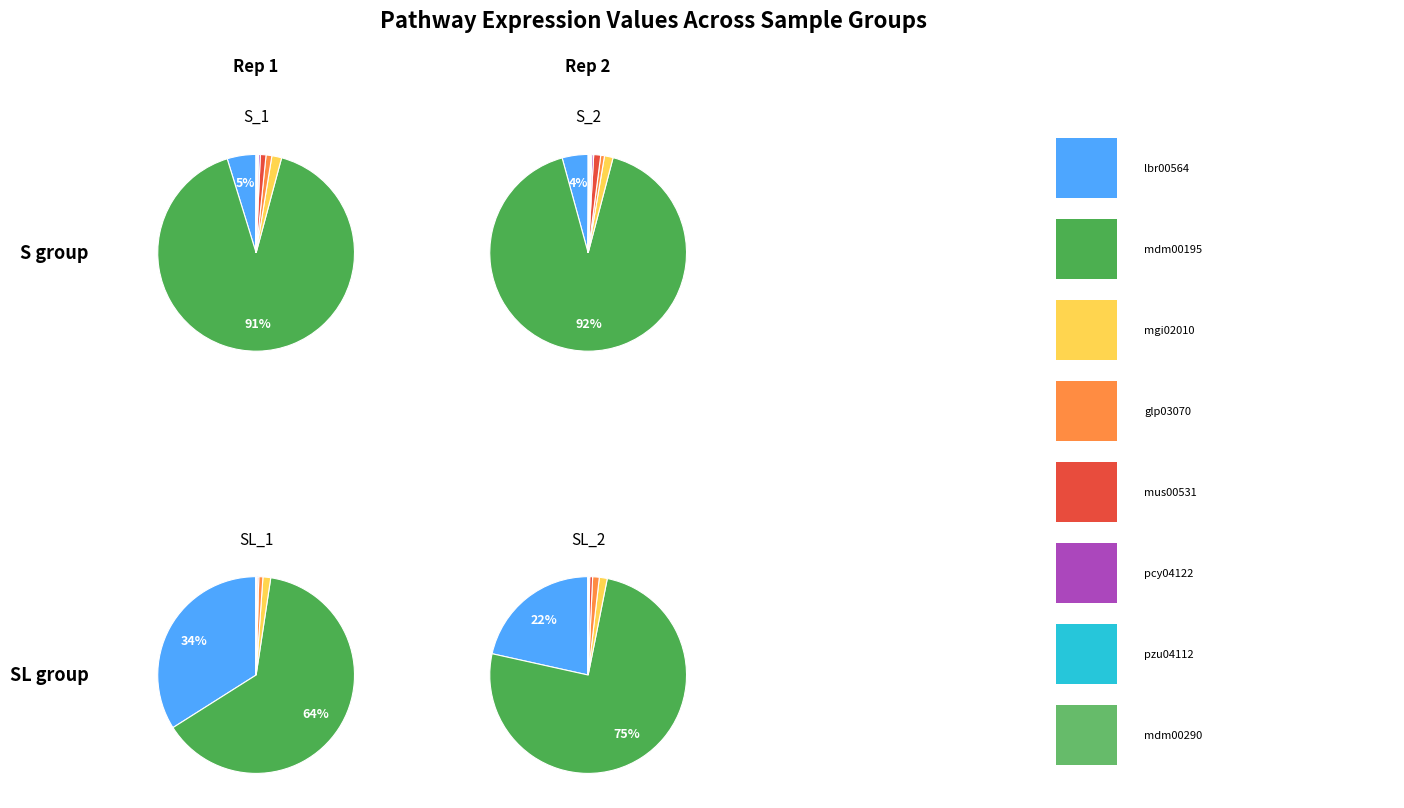

The mdm01210 slice represents 10% of the pie. True or false?

False